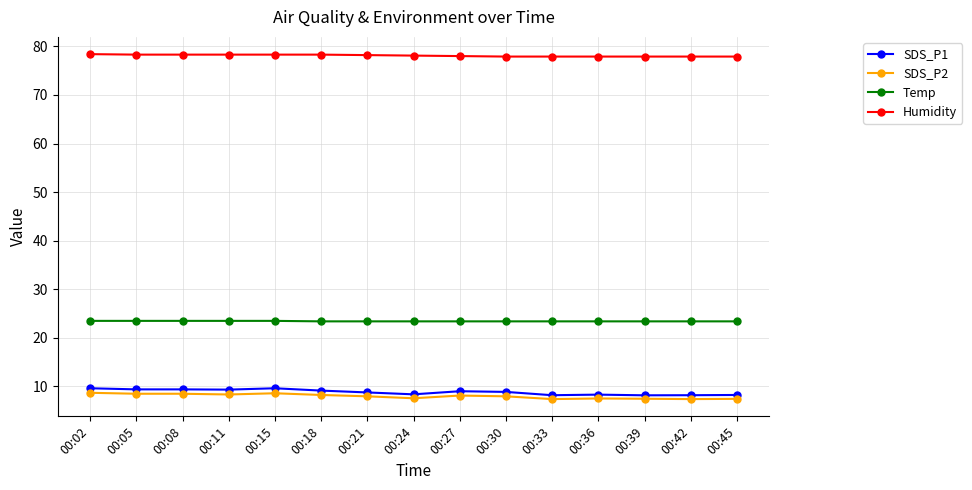

True or false: SDS_P2 and SDS_P1 cross at least once.

False